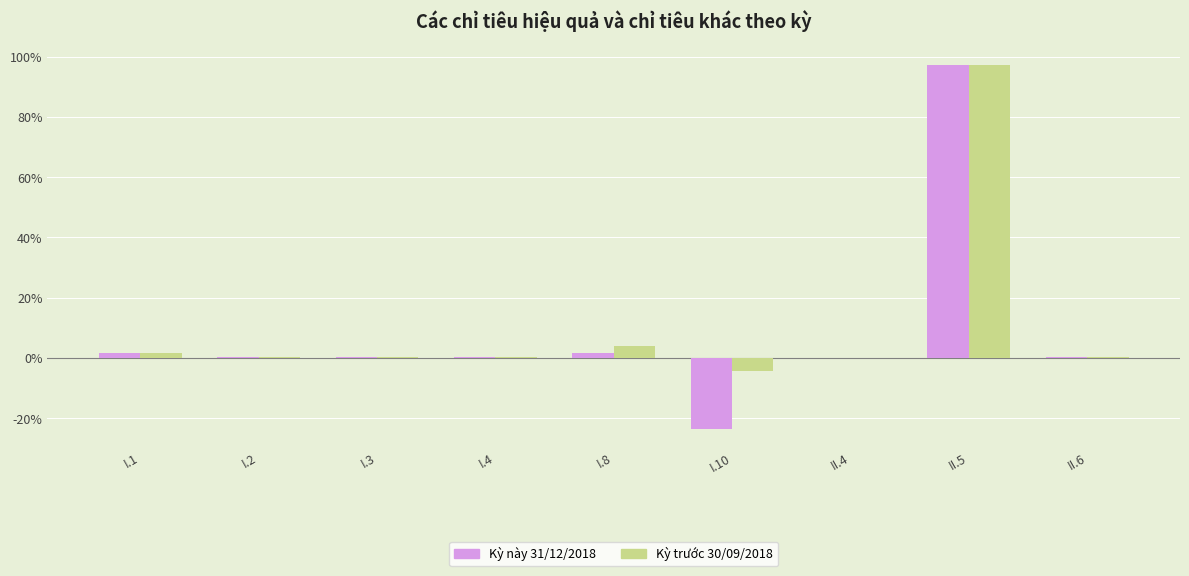

What is the lowest value of the Kỳ này 31/12/2018 series?

-0.2